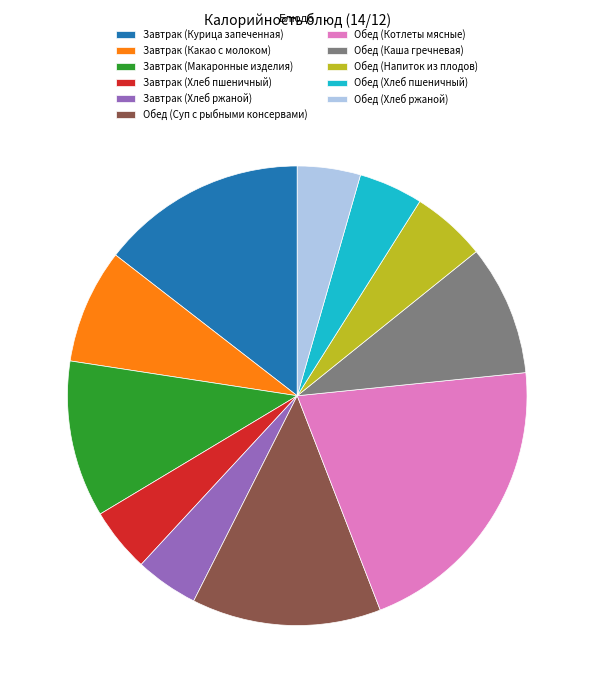

Is it true that Обед (Котлеты мясные) is 21% of the pie?

True